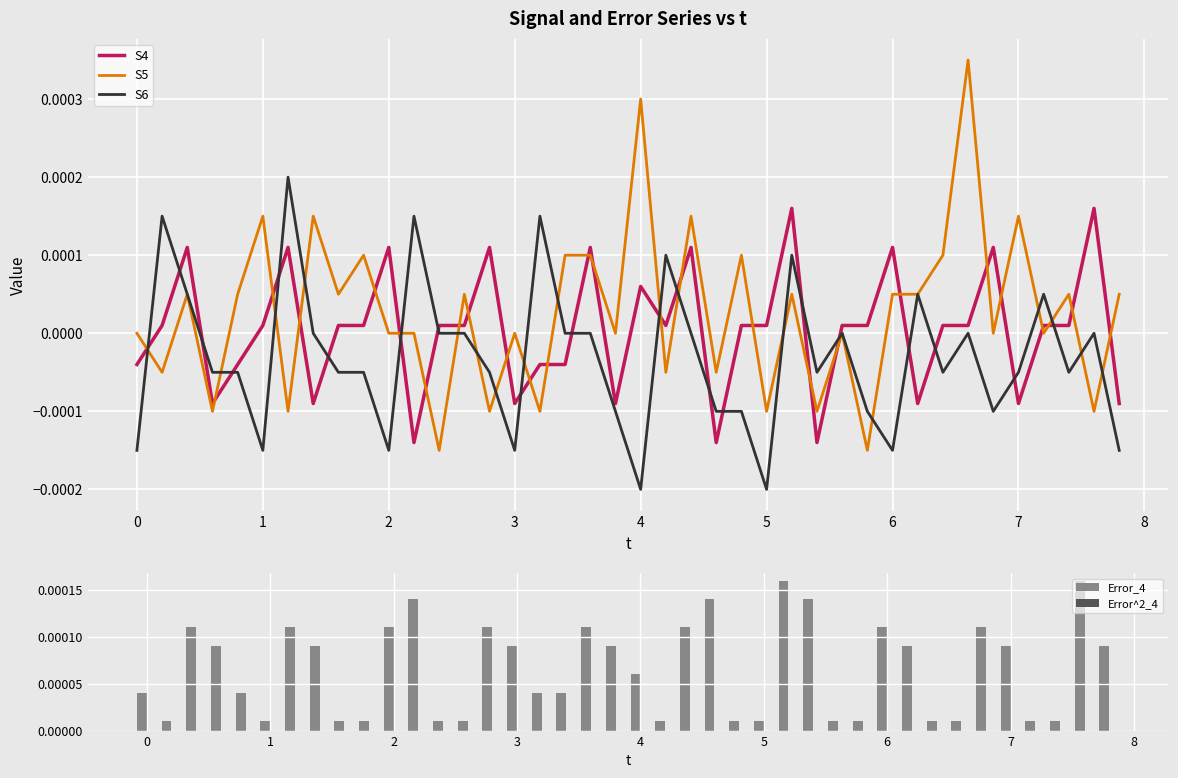

Count the S6 values in the range 0 to 1.

18